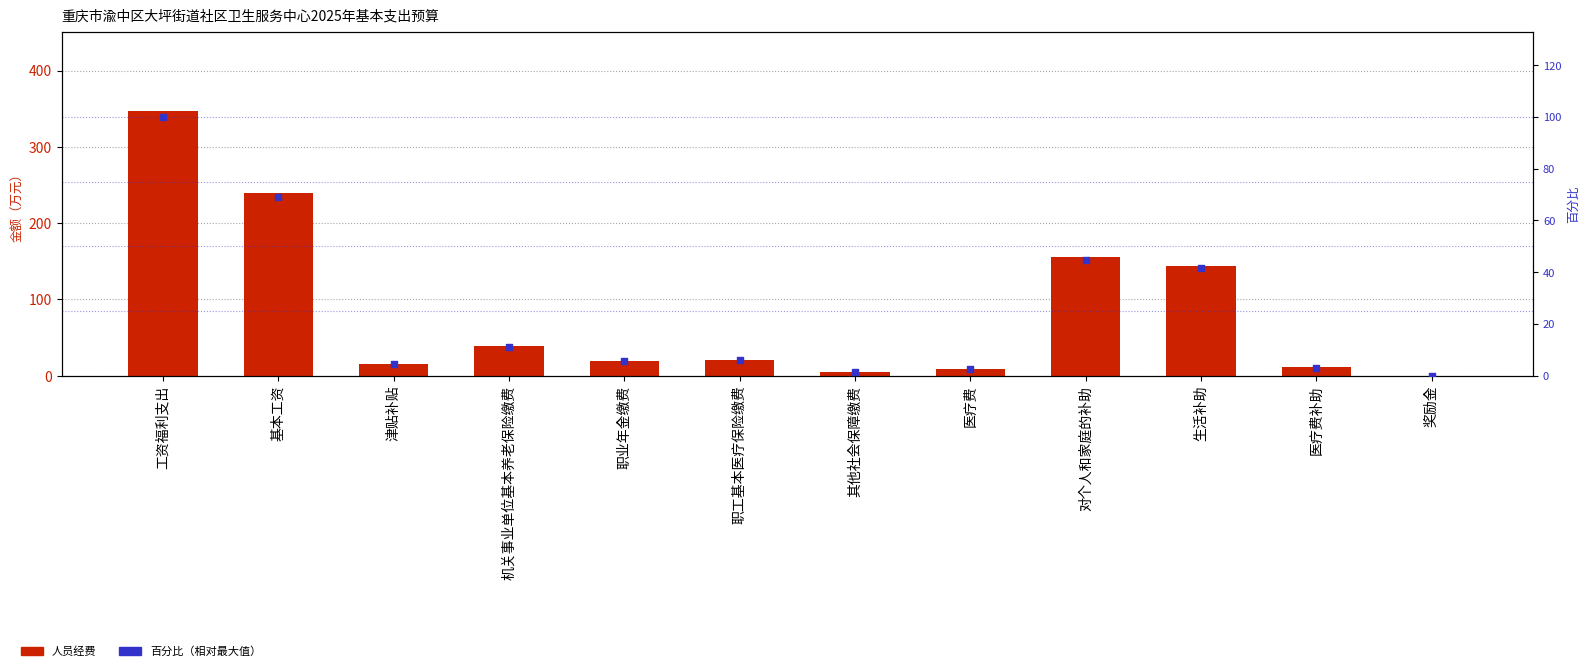

At how many categories does at least one series exceed 275?

1